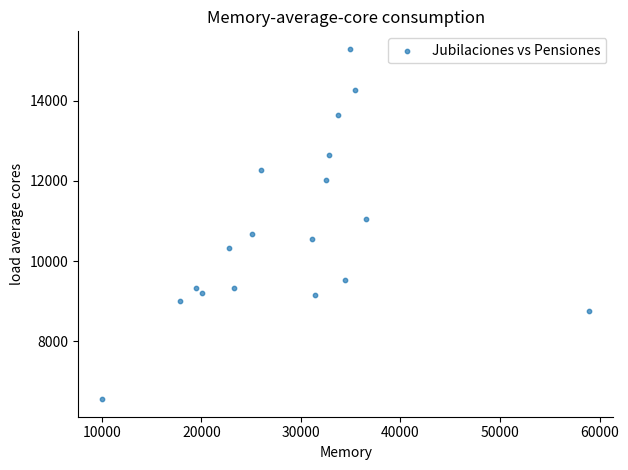

What Y value in the scatter plot is closest to 10922?

11057